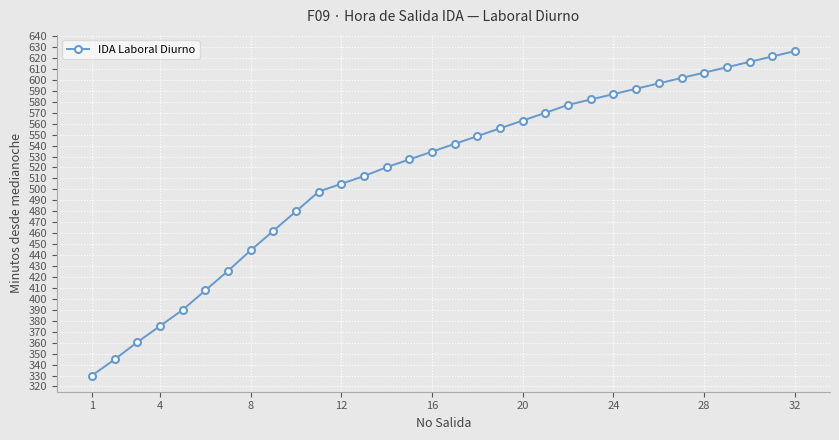

What is the difference between the maximum and minimum values?

296.3